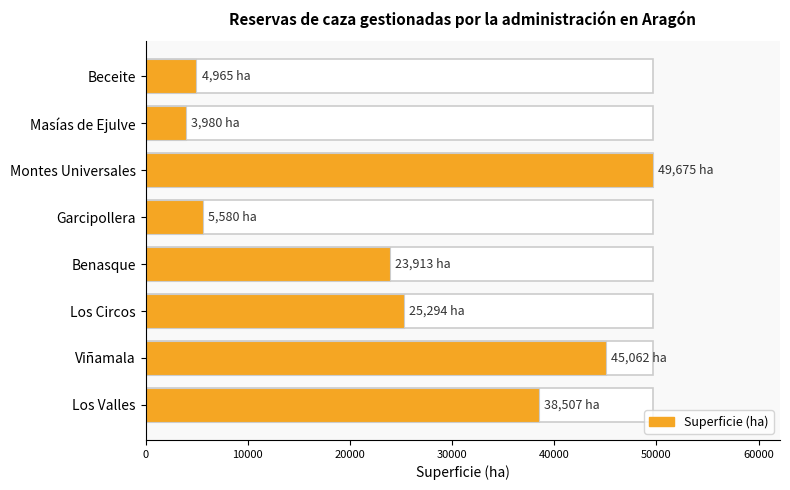

Is it true that the value at Masías de Ejulve is 1491?

False